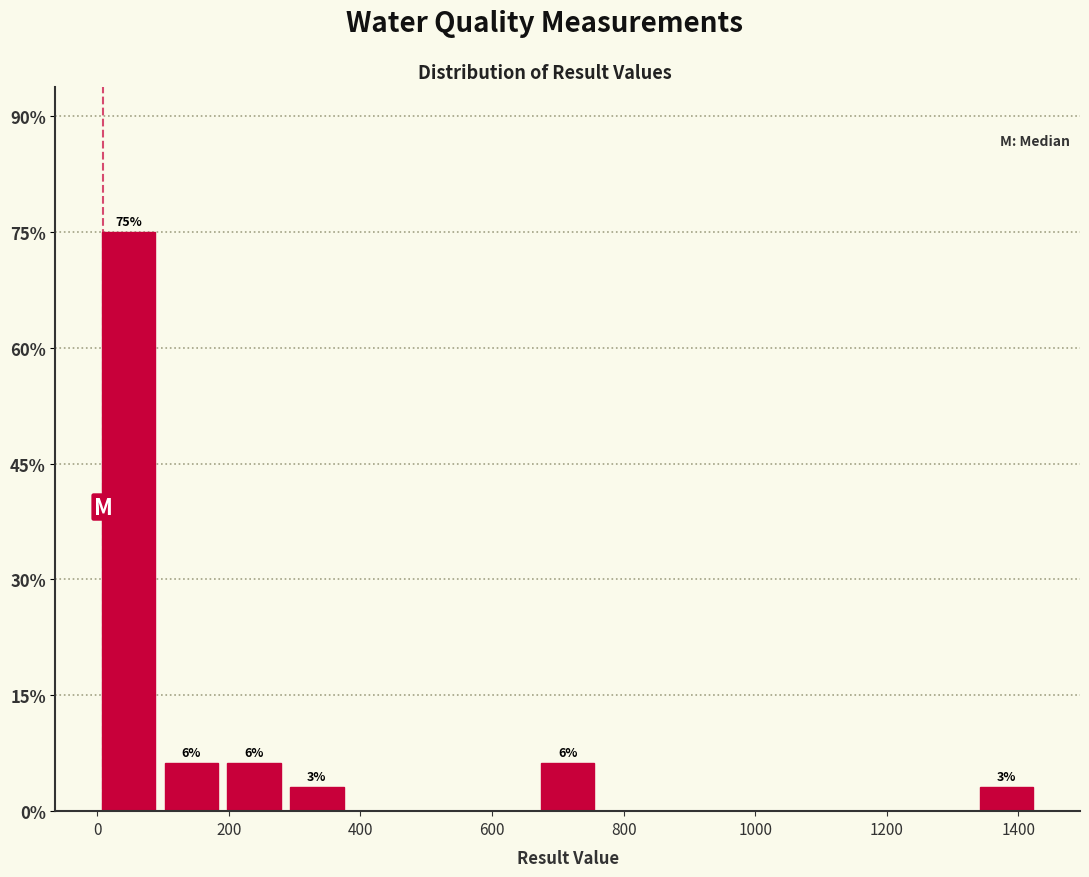

Over which range of the x-axis is the bar tallest?

0 to 100